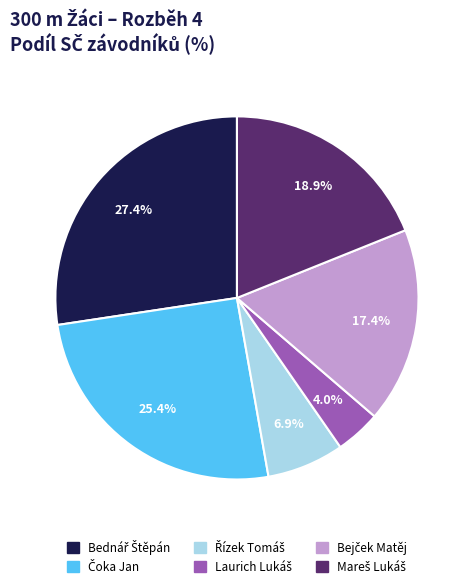

How many slices are in this pie chart?

6